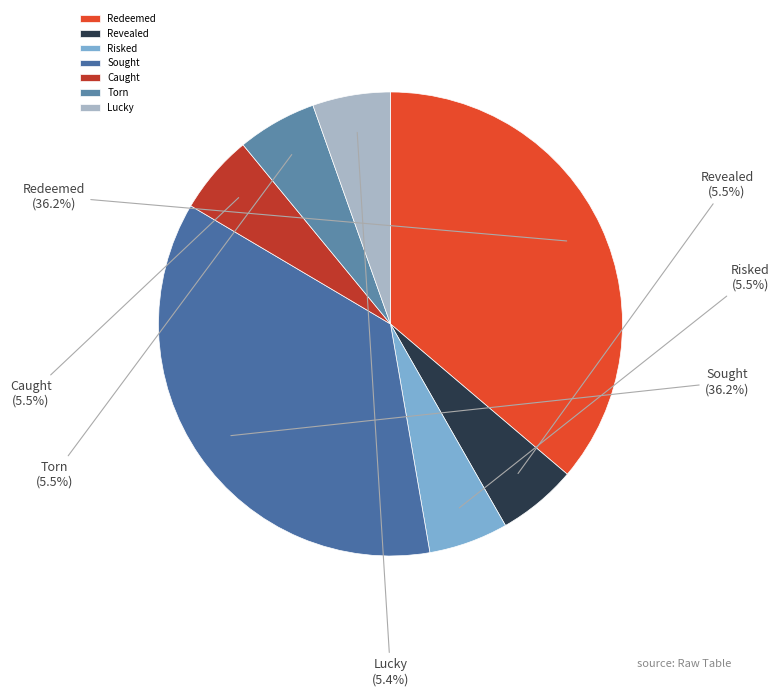

To the nearest percent, what portion does Sought represent?

36%